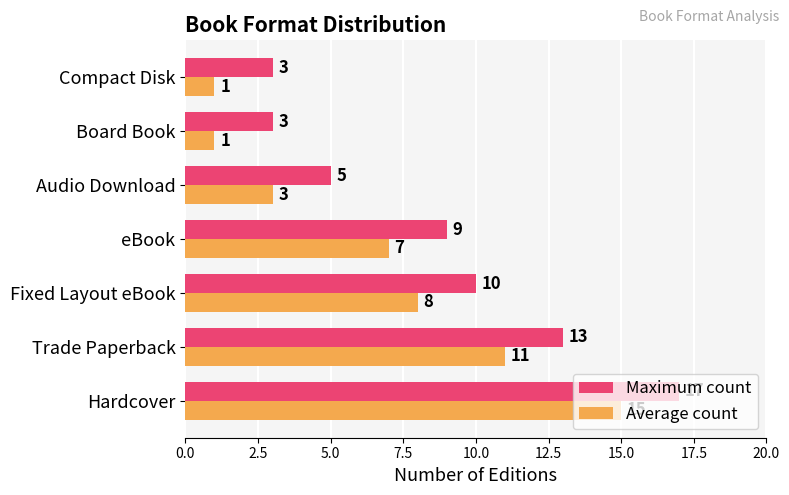

What is the lowest value of the Maximum count series?

3